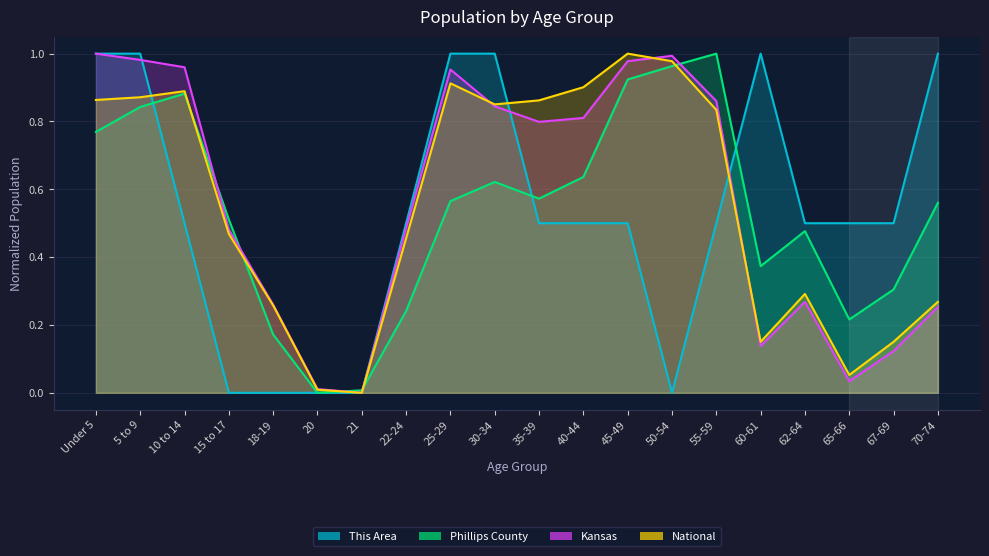

True or false: This Area has a value of 0.5 at 65-66.

True